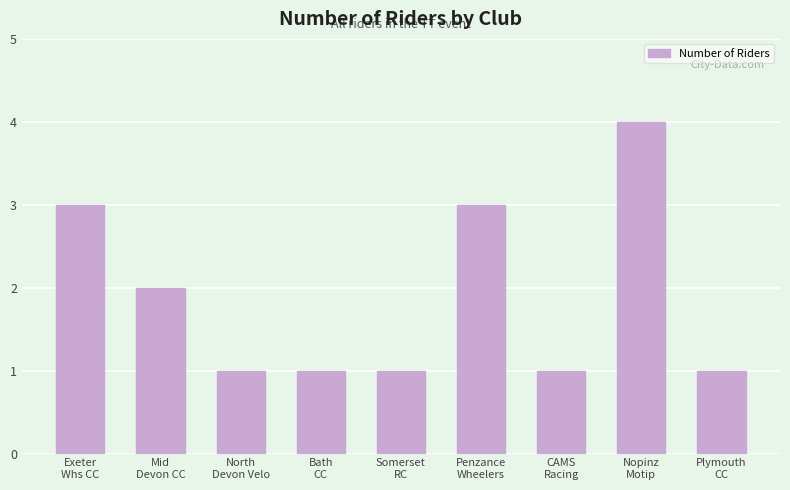

Reading left to right, what are all the values shown in this chart?

Exeter
Whs CC=3	Mid
Devon CC=2	North
Devon Velo=1	Bath
CC=1	Somerset
RC=1	Penzance
Wheelers=3	CAMS
Racing=1	Nopinz
Motip=4	Plymouth
CC=1